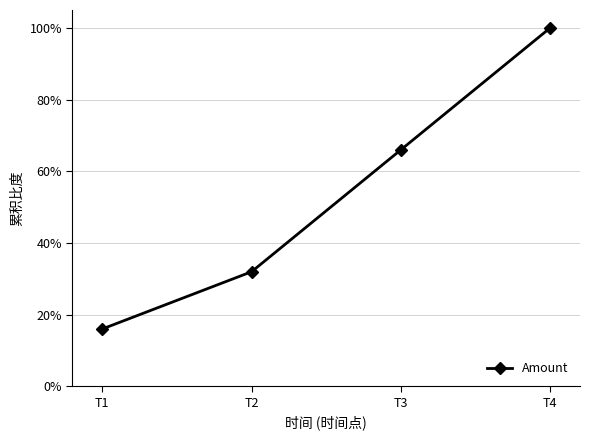

Count the number of data series in this chart.

1